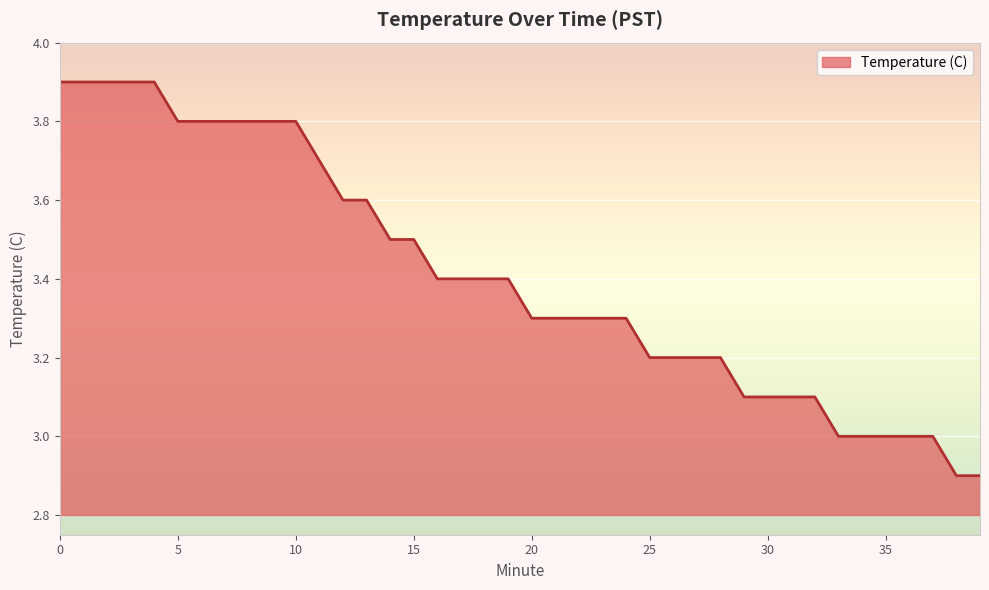

Reading right to left, list all the values displayed in this chart.

2.9	2.9	3.0	3.0	3.0	3.0	3.0	3.1	3.1	3.1	3.1	3.2	3.2	3.2	3.2	3.3	3.3	3.3	3.3	3.3	3.4	3.4	3.4	3.4	3.5	3.5	3.6	3.6	3.7	3.8	3.8	3.8	3.8	3.8	3.8	3.9	3.9	3.9	3.9	3.9